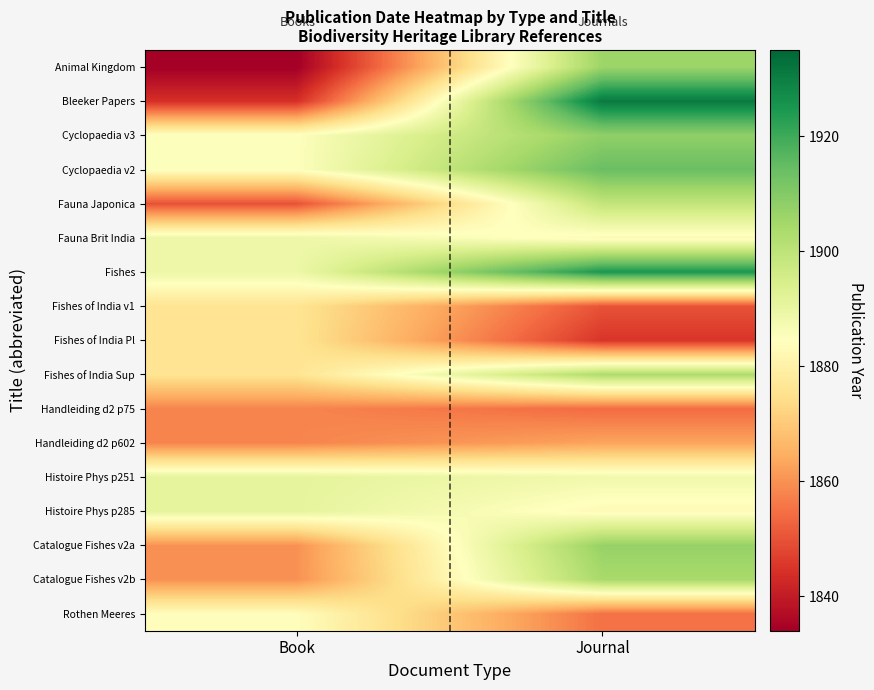

Reading right to left, list all the values displayed in this chart.

Animal Kingdom: Journal=1906	Book=1834
Bleeker Papers: Journal=1931	Book=1844
Cyclopaedia v3: Journal=1908	Book=1885
Cyclopaedia v2: Journal=1914	Book=1885
Fauna Japonica: Journal=1899	Book=1850
Fauna Brit India: Journal=1883	Book=1889
Fishes: Journal=1925	Book=1889
Fishes of India v1: Journal=1850	Book=1876
Fishes of India Pl: Journal=1845	Book=1876
Fishes of India Sup: Journal=1903	Book=1876
Handleiding d2 p75: Journal=1854	Book=1858
Handleiding d2 p602: Journal=1863	Book=1858
Histoire Phys p251: Journal=1888	Book=1891
Histoire Phys p285: Journal=1883	Book=1891
Catalogue Fishes v2a: Journal=1907	Book=1860
Catalogue Fishes v2b: Journal=1904	Book=1860
Rothen Meeres: Journal=1855	Book=1884